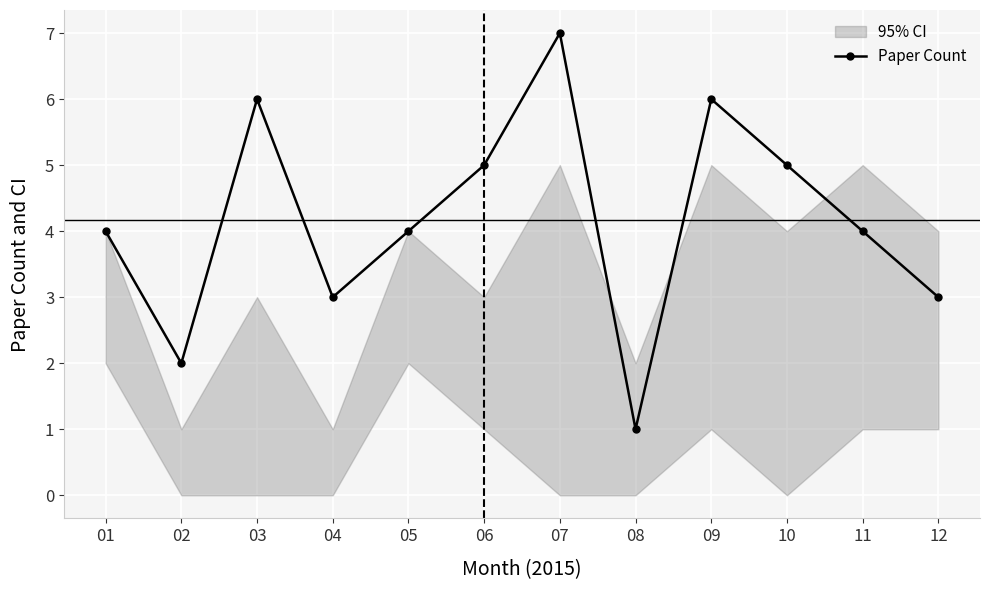

List the labels in order of value, smallest first.

08, 02, 04, 12, 01, 05, 11, 06, 10, 03, 09, 07